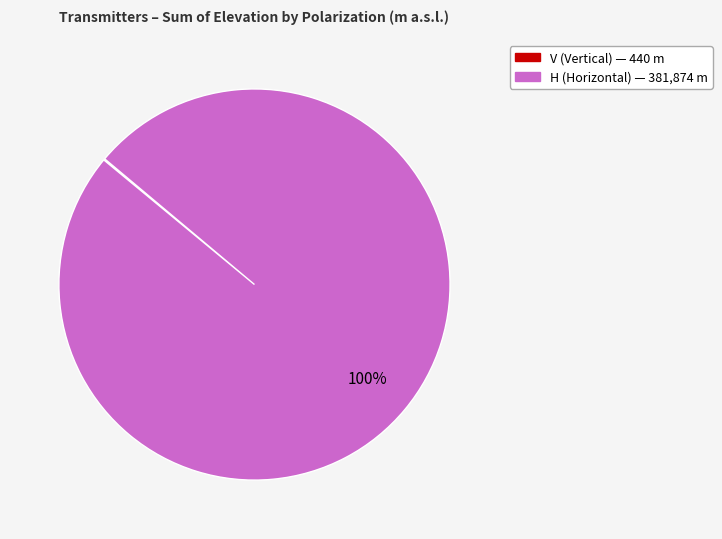

Is there a majority slice in this chart?

Yes